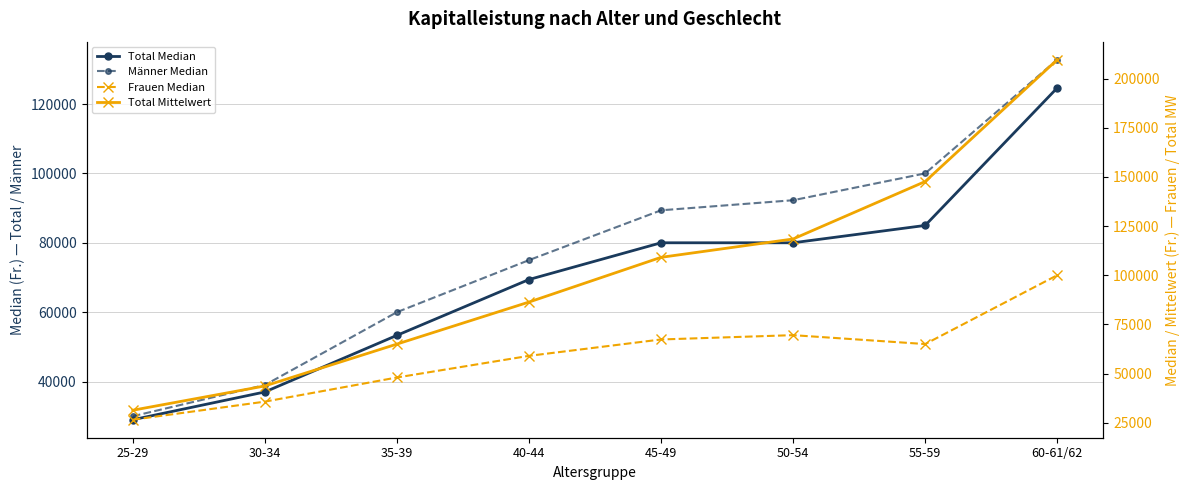

The Total Mittelwert series shows 147630.4 at 55-59. True or false?

True